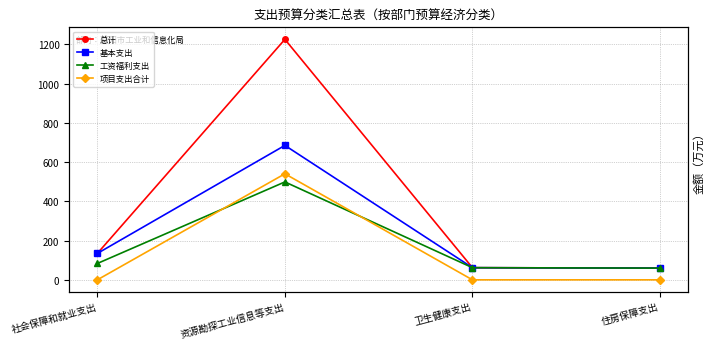

True or false: 项目支出合计 and 总计 cross at least once.

False